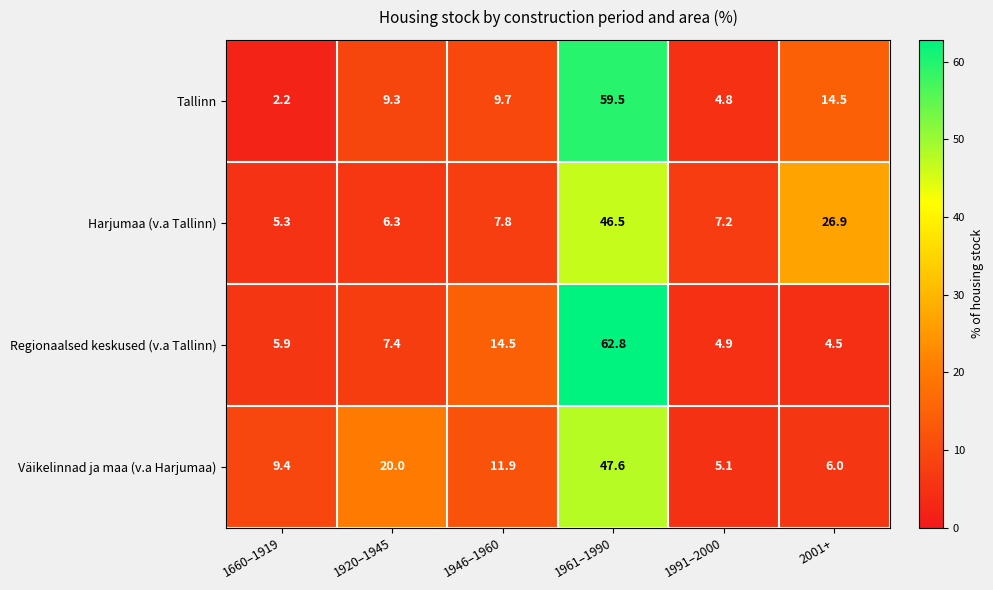

At which category does the chart reach its peak across all series?

1961–1990